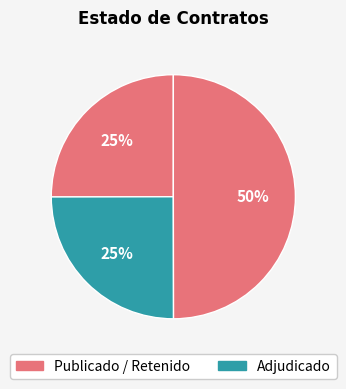

How many segments does this pie chart have?

3